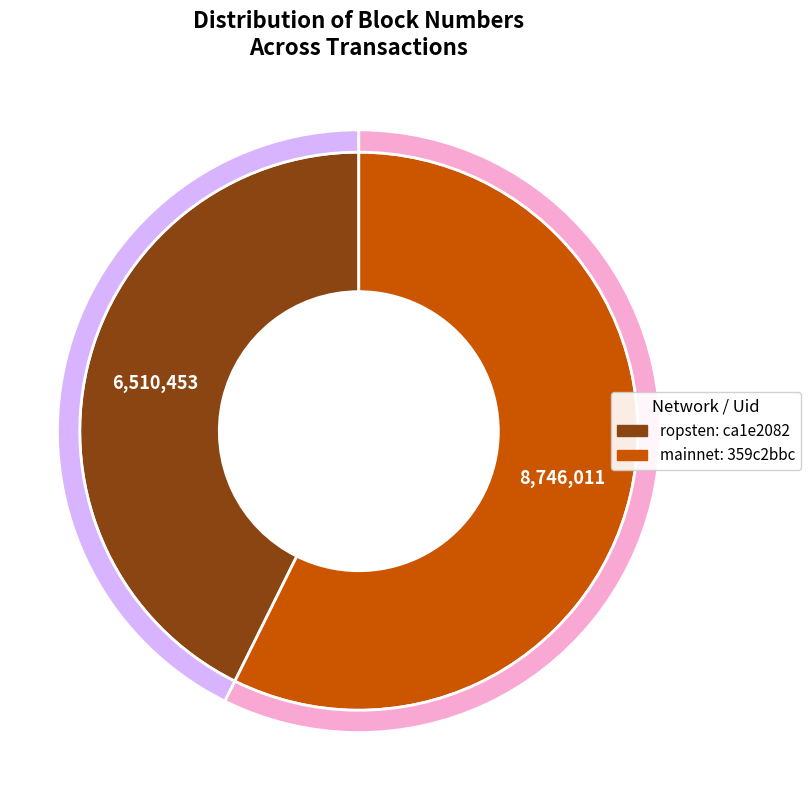

Do 359c2bbc-ee80-11e9-881c-c2568bec35d1 and ca1e2082-e873-11e9-8dd1-d60cfe4a1df9 together represent more than half of the pie?

Yes